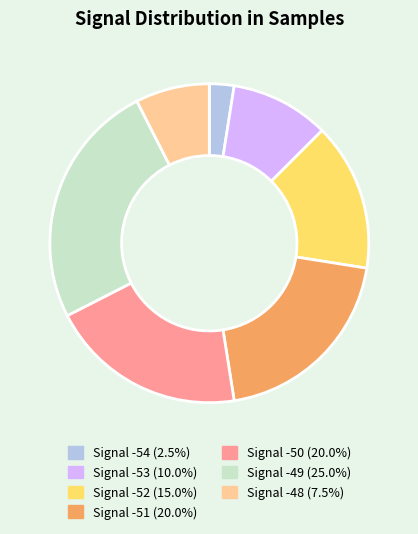

Is there a majority slice in this chart?

No